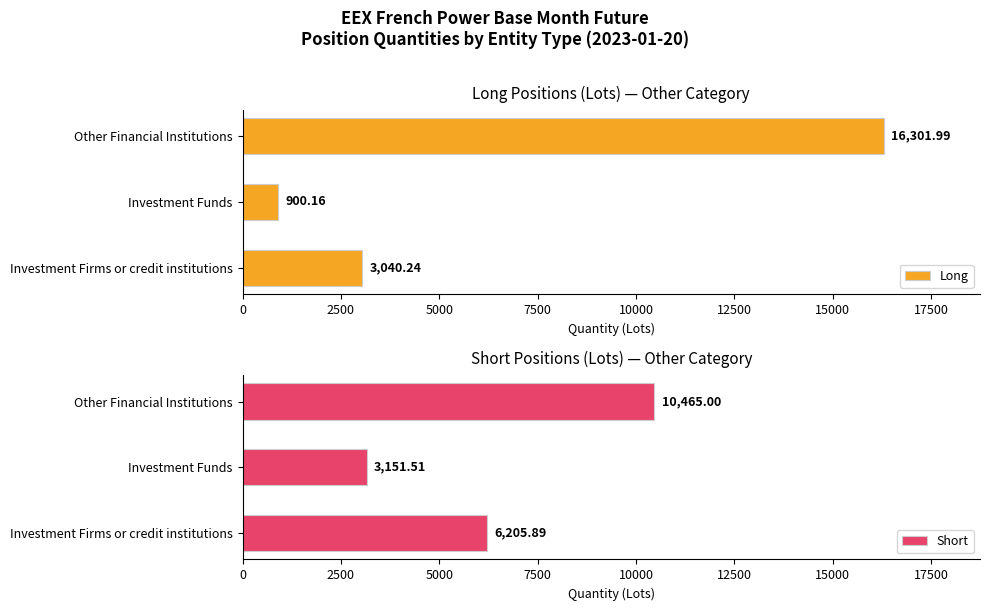

Reading right to left, extract all data points from this chart.

Long: 5000=16302.0	2500=900.2	0=3040.2
Short: 5000=10465.0	2500=3151.5	0=6205.9